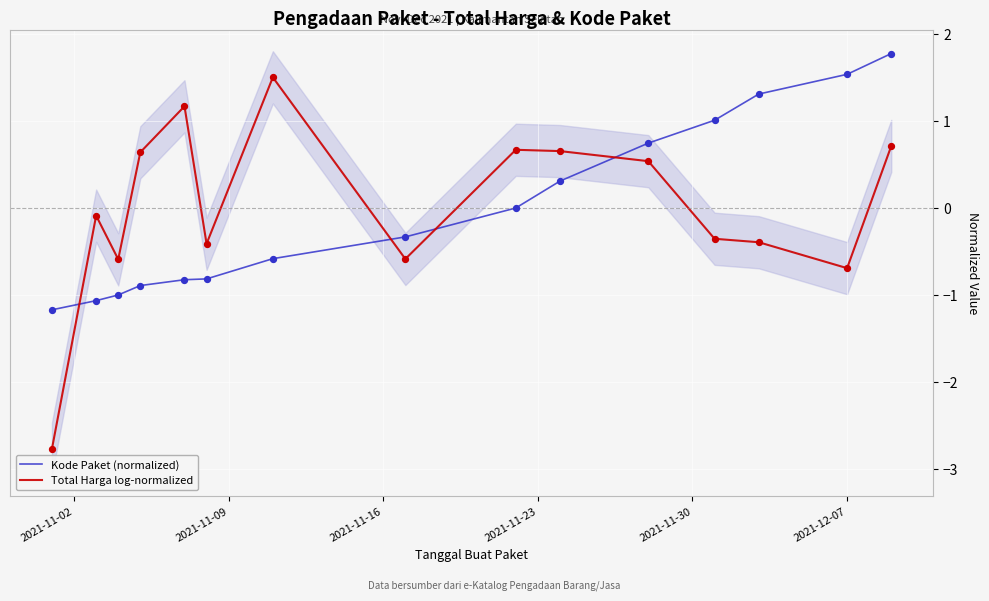

Which series has the largest Y range (max minus min)?

Total Harga log-normalized